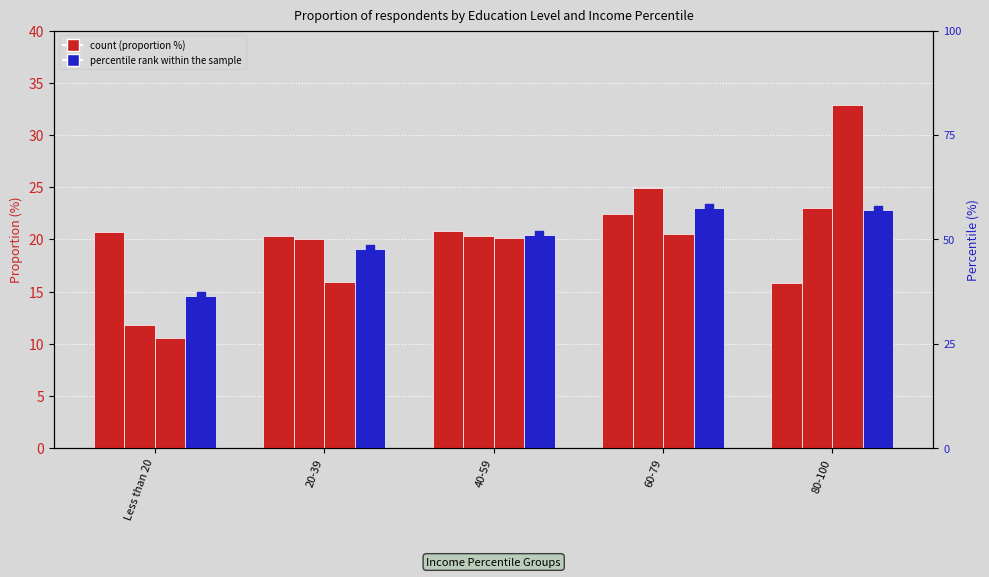

At how many categories does at least one series exceed 40?

4